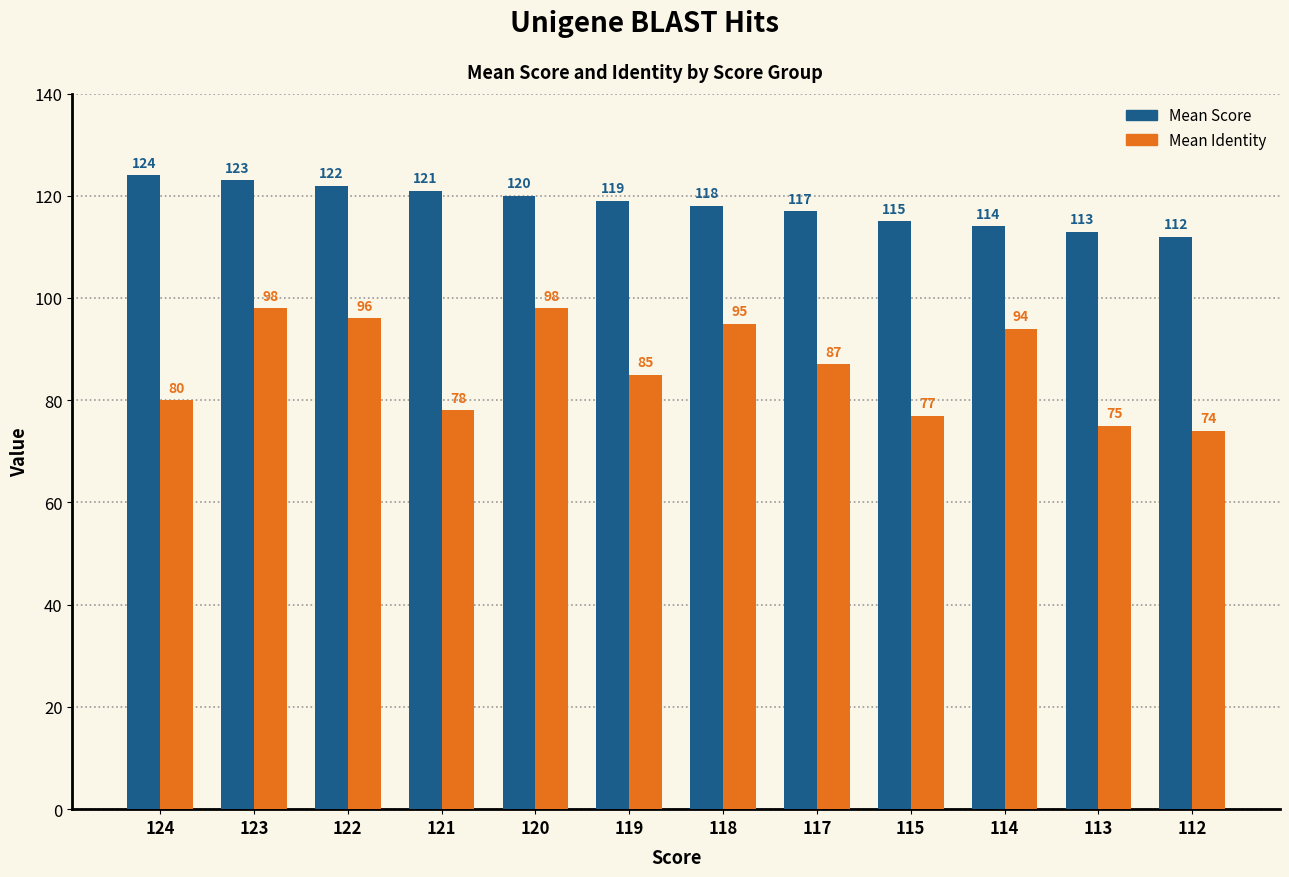

Does the chart contain any negative values?

No